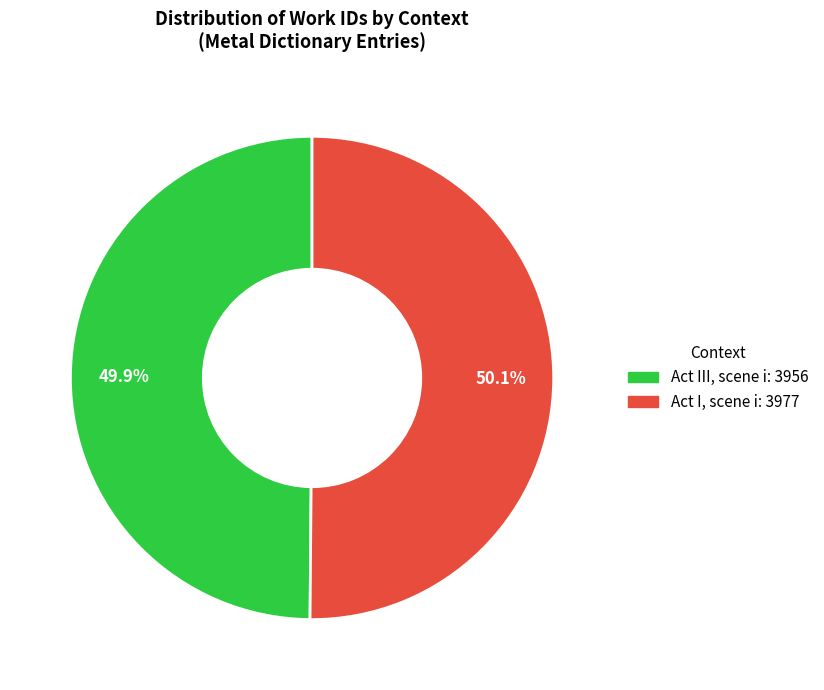

Approximately how many times larger is the value at Act III, scene i compared to Act I, scene i?

1.0